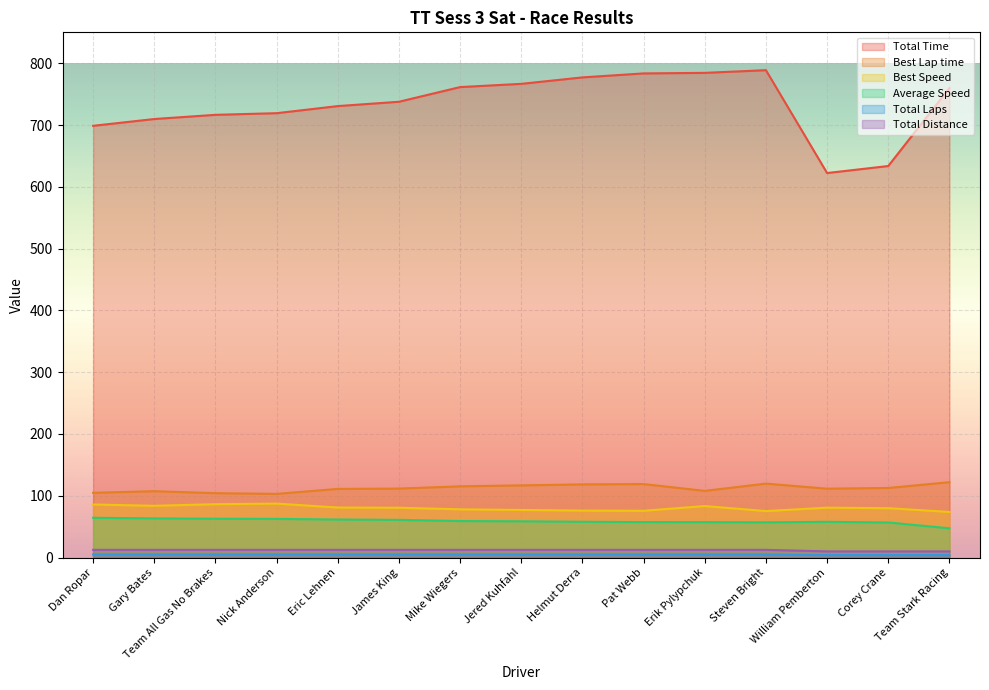

What are all the series names shown in the legend?

Total Time, Best Lap time, Best Speed, Average Speed, Total Laps, Total Distance